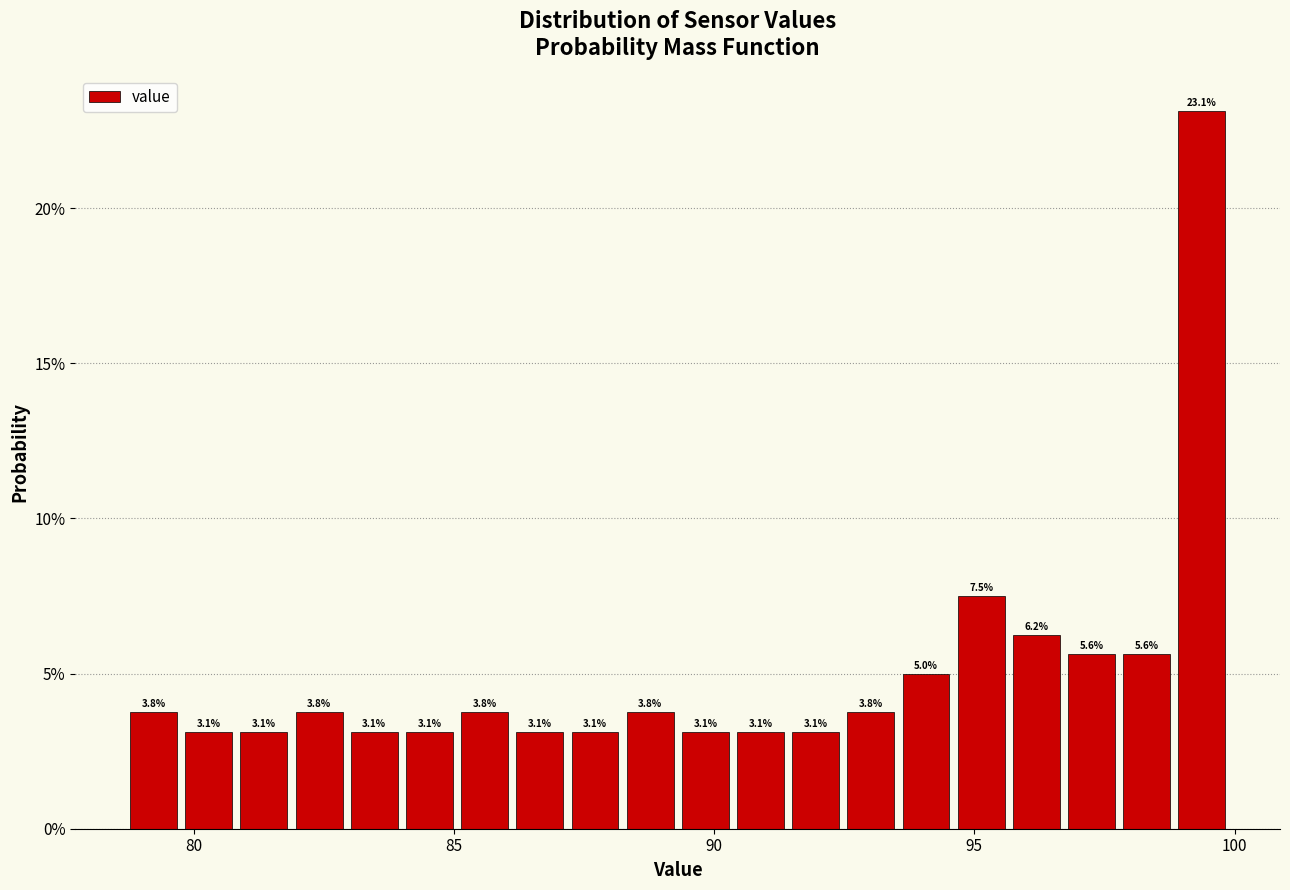

Around what value on the x-axis is the tallest bar? Give the approximate position of its centre, as read against the axis.

99.5